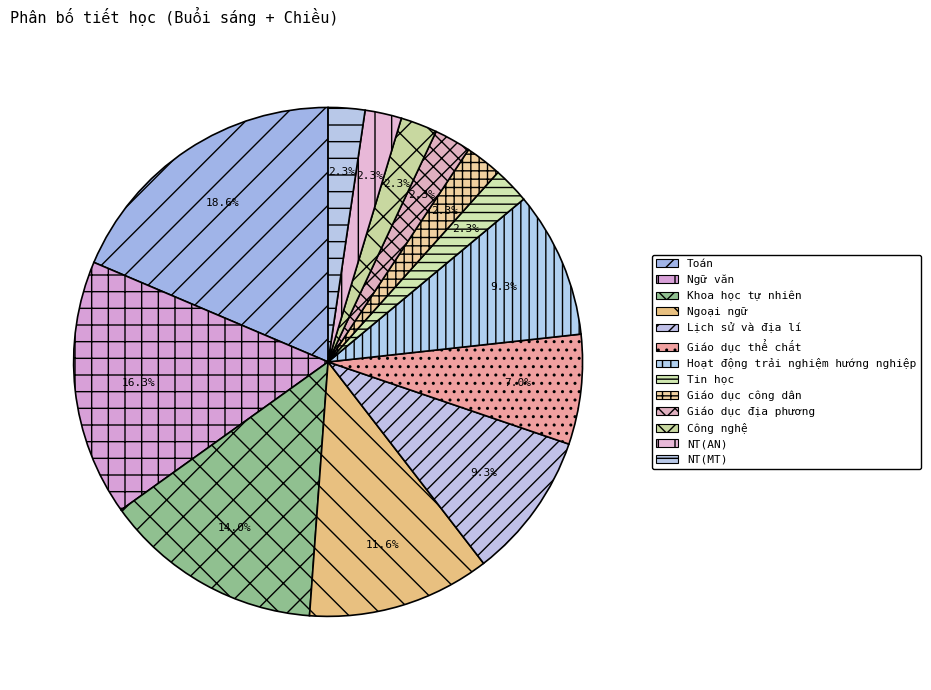

Is it true that Toán is 19% of the pie?

True